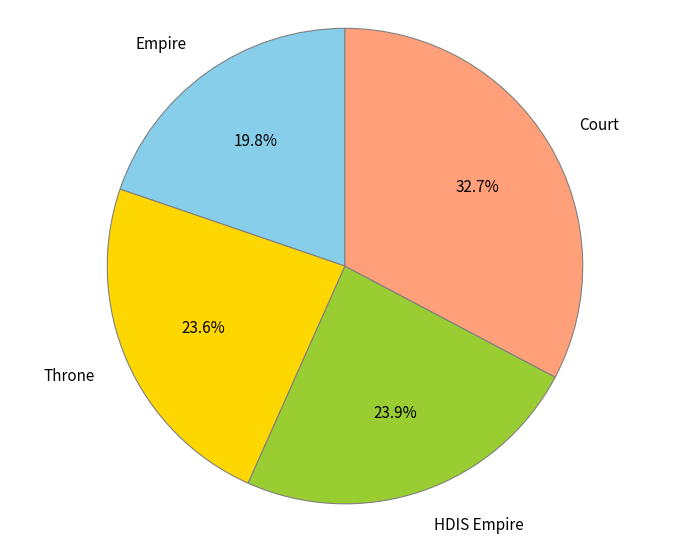

Which slice is the largest?

Court